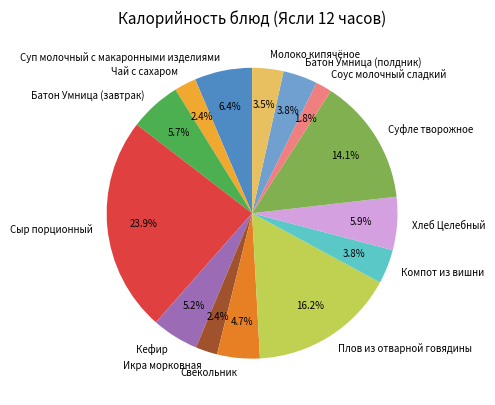

To the nearest percent, what is the difference between the largest and smallest slice percentages?

22%